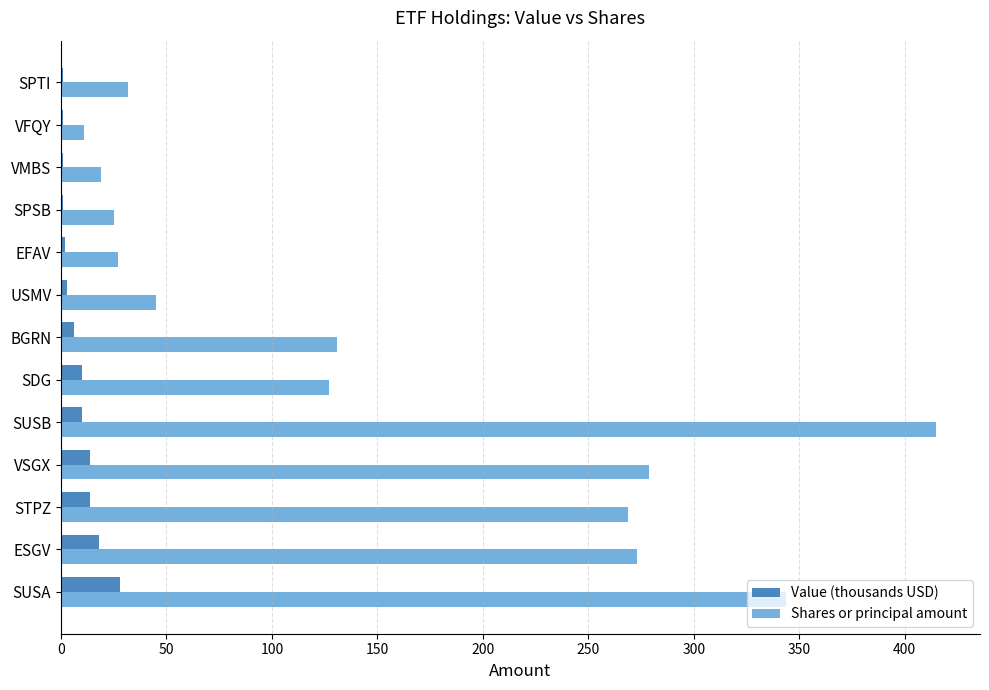

Is it true that Shares or principal amount equals 45 at USMV?

True